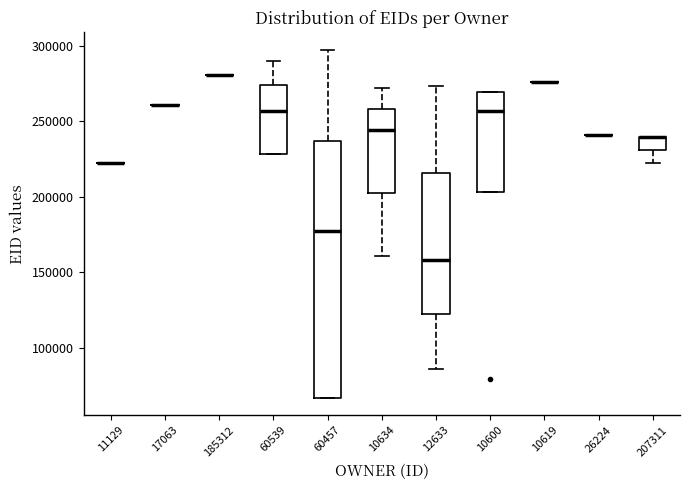

Reading left to right, read every box against the y-axis: the position of its median line, the range the box covers, and the ends of its whiskers. The values are not printed on the chart, so give them approximately, as read against the axis.

11129: box collapsed to a line at 220000, whiskers 220000 to 220000
17063: box collapsed to a line at 260000, whiskers 260000 to 260000
185312: box collapsed to a line at 280000, whiskers 280000 to 280000
60539: median 255000, box 230000 to 275000, whiskers 230000 to 290000
60457: median 175000, box 65000 to 235000, whiskers 65000 to 295000
10634: median 245000, box 205000 to 260000, whiskers 160000 to 270000
12633: median 160000, box 120000 to 215000, whiskers 85000 to 275000
10600: median 255000, box 205000 to 270000, whiskers 205000 to 270000
10619: box collapsed to a line at 275000, whiskers 275000 to 275000
26224: box collapsed to a line at 240000, whiskers 240000 to 240000
207311: median 240000 (drawn on the box's upper edge), box 230000 to 240000, whiskers 225000 to 240000